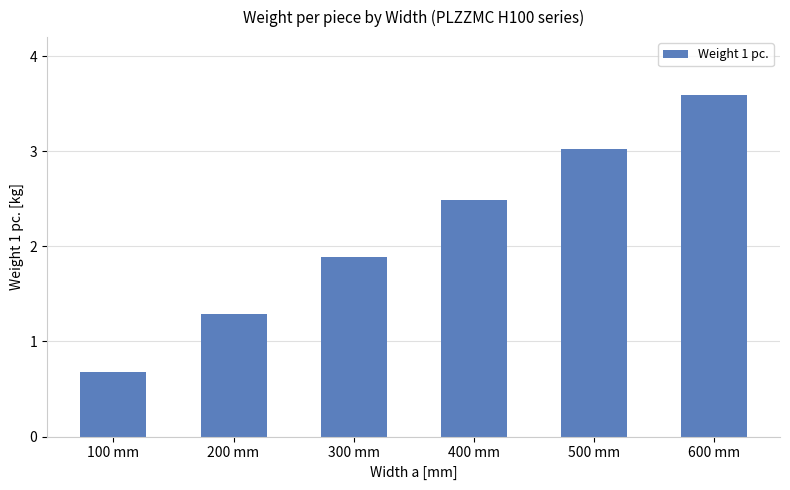

Is it true that the value at 600 mm is 2.4?

False